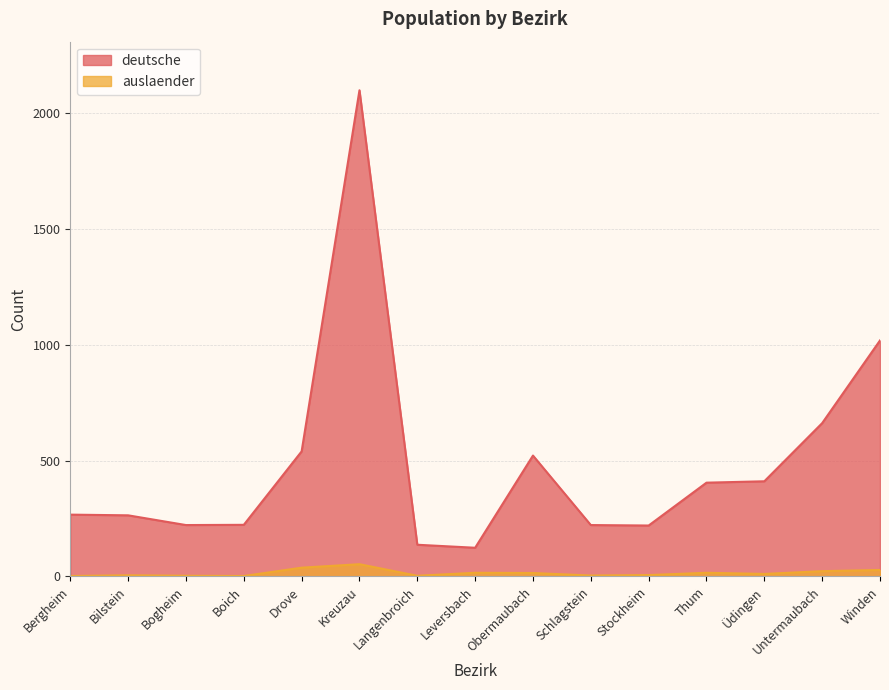

Is it true that deutsche equals 223 at Boich?

True